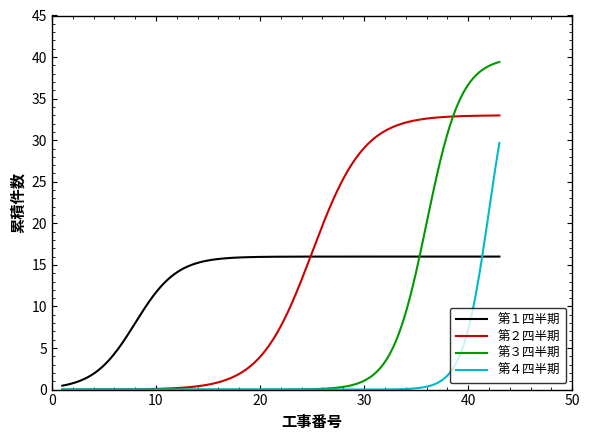

Which series has the widest spread of values?

第３四半期